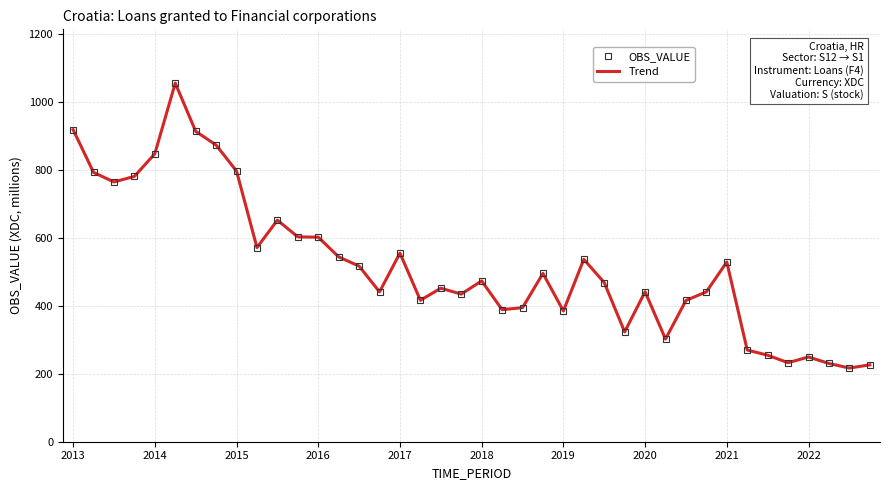

At which label does Trend first exceed 472?

2013